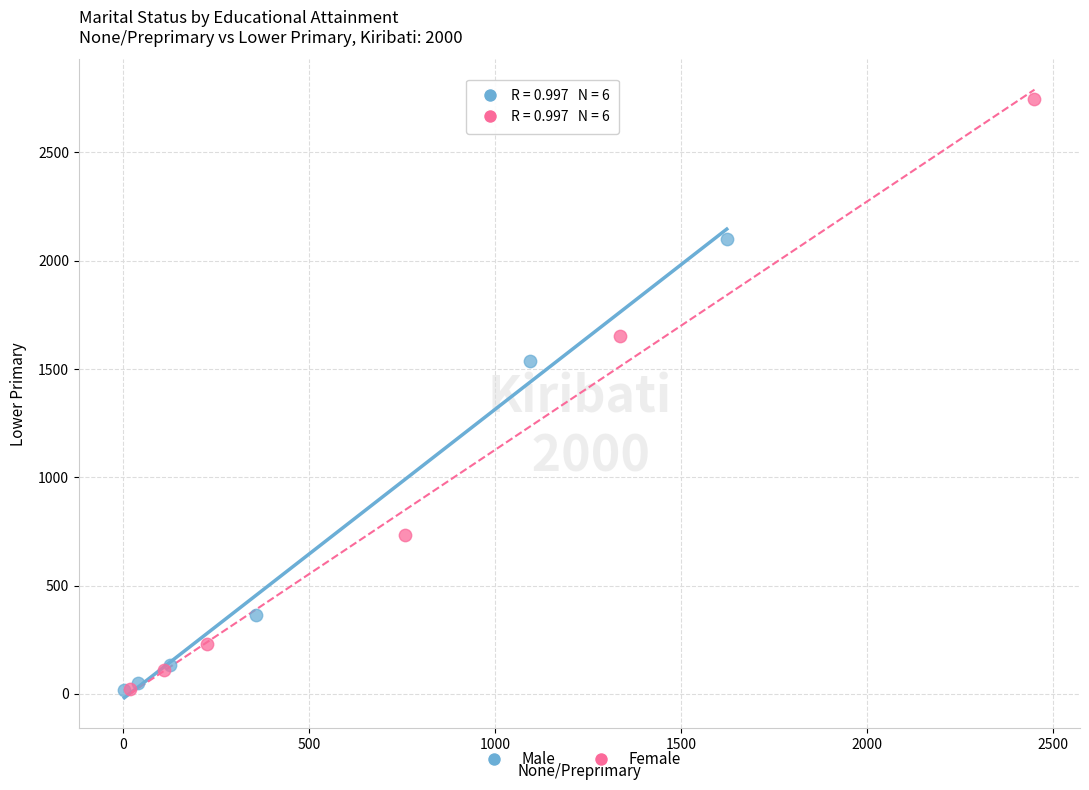

What are all the series names shown in the legend?

Male, Female